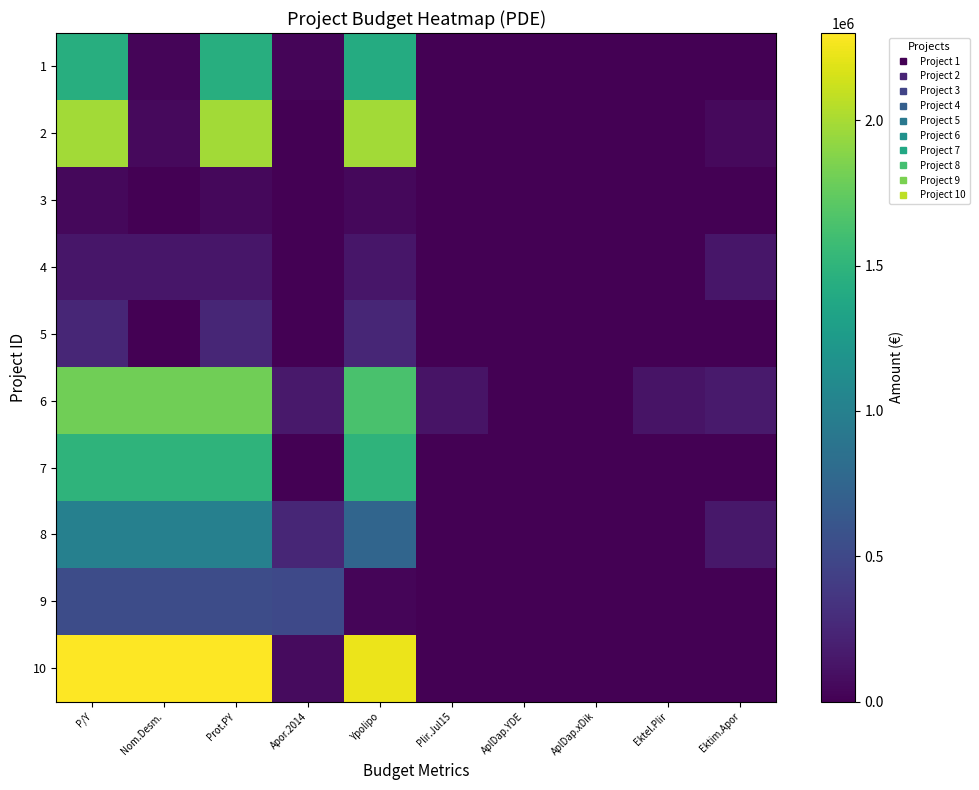

What is the maximum value shown in the chart?

2300000.0